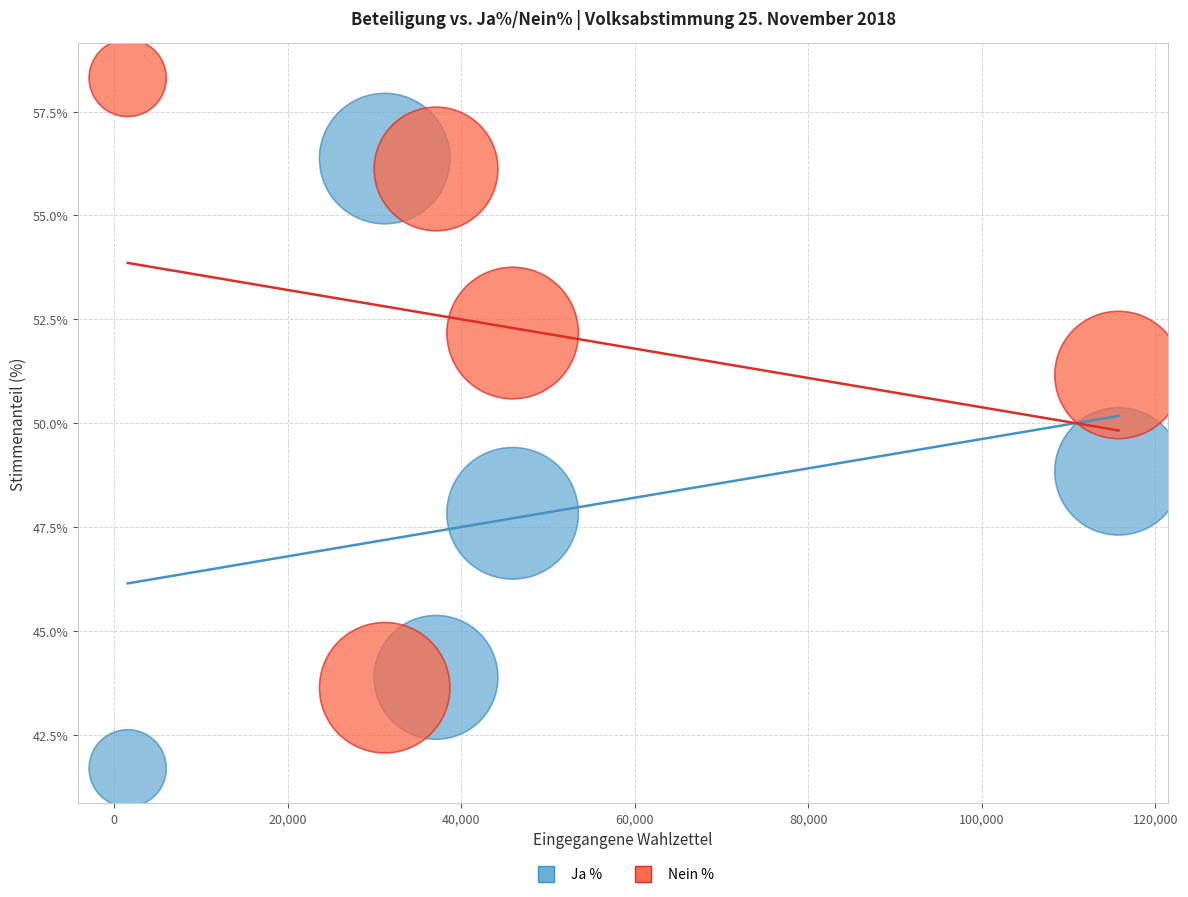

Which series reaches the minimum Y coordinate?

Ja %